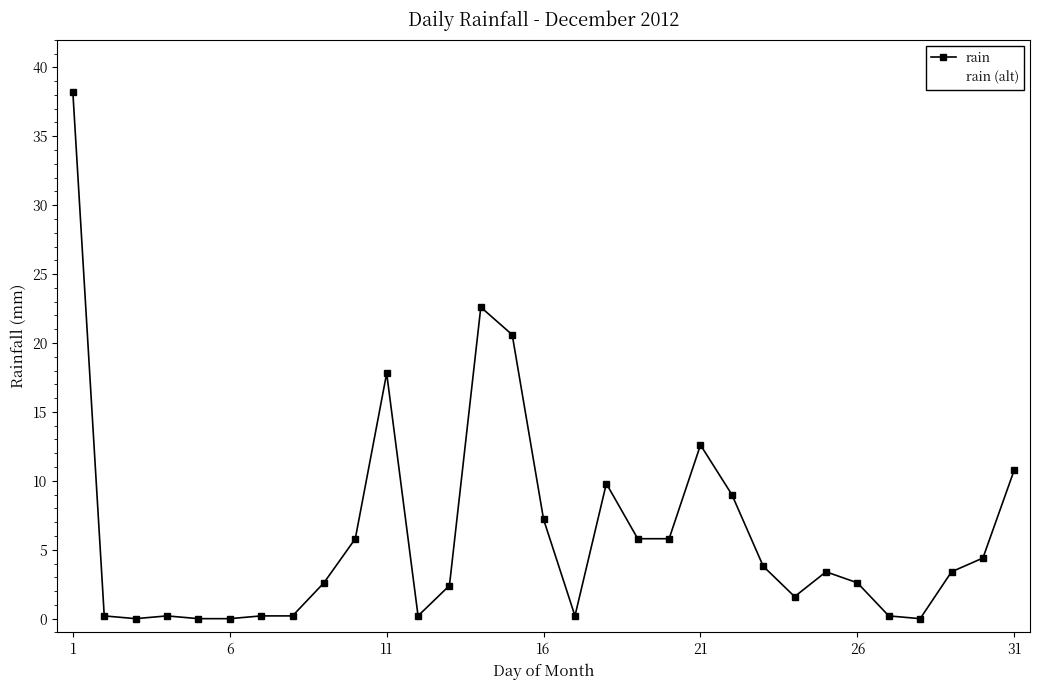

Does the chart have visible grid lines?

No